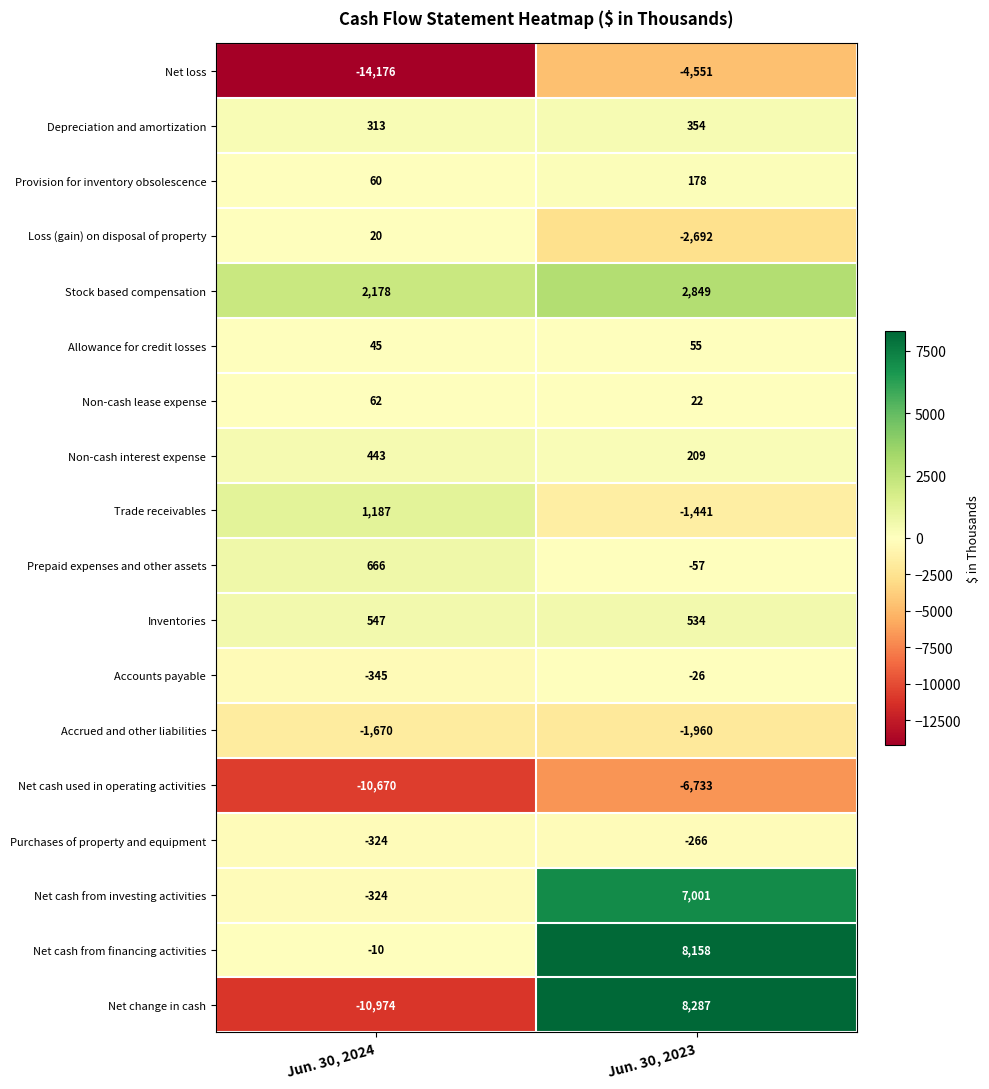

The value of Trade receivables at Jun. 30, 2024 is 1187. True or false?

True